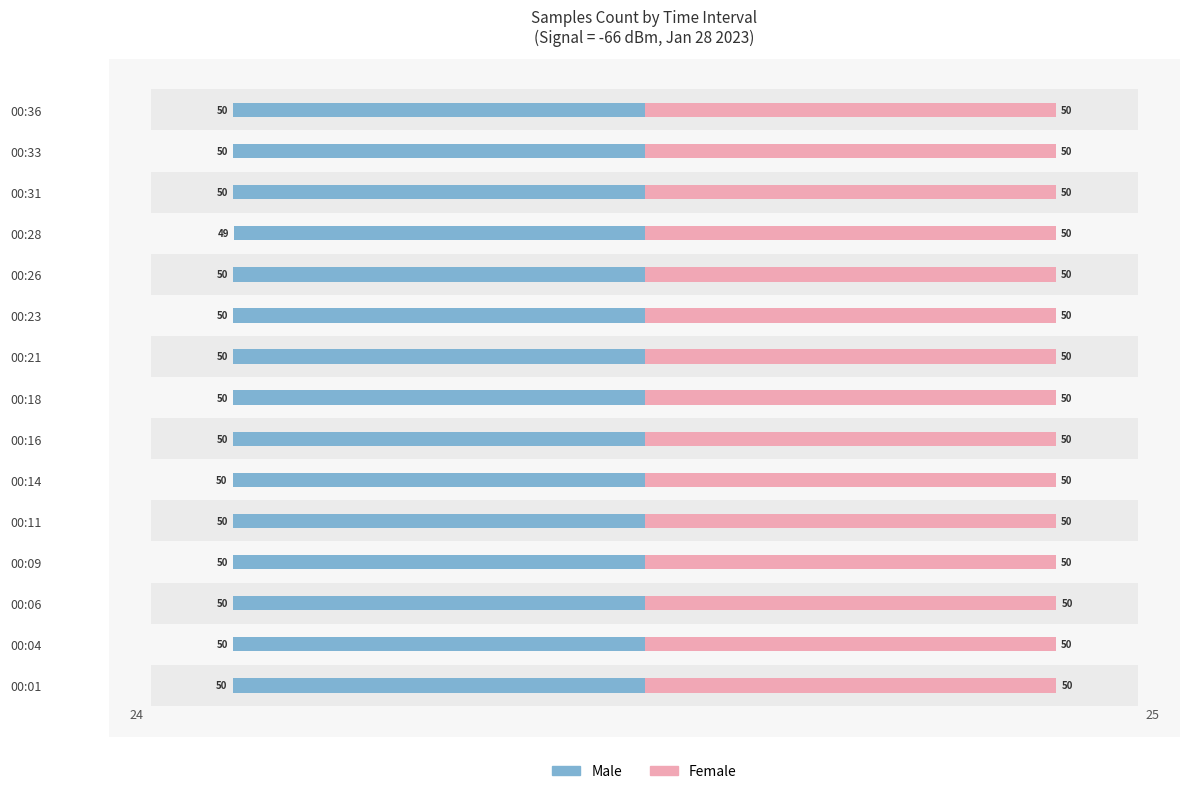

List the series in order of their overall mean, highest first.

Female, Male